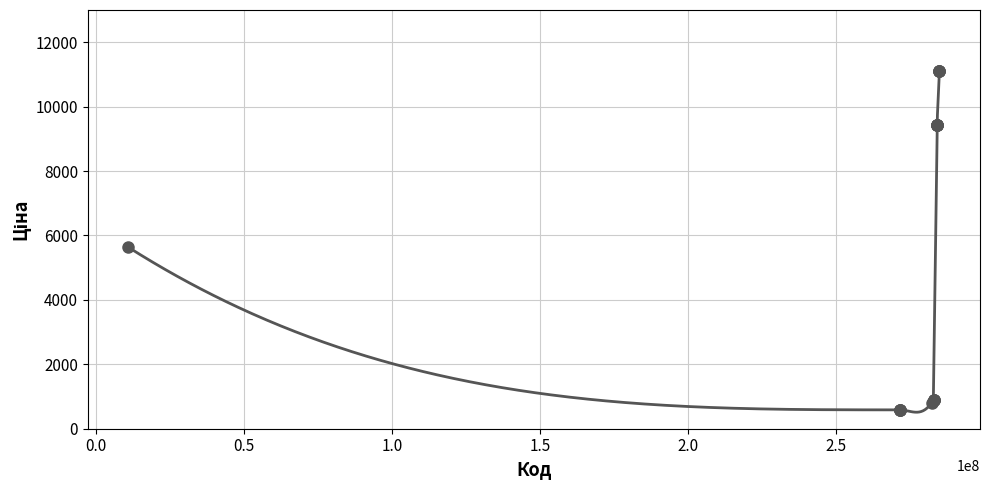

What Y value in the scatter plot is closest to 5849?

5636.0